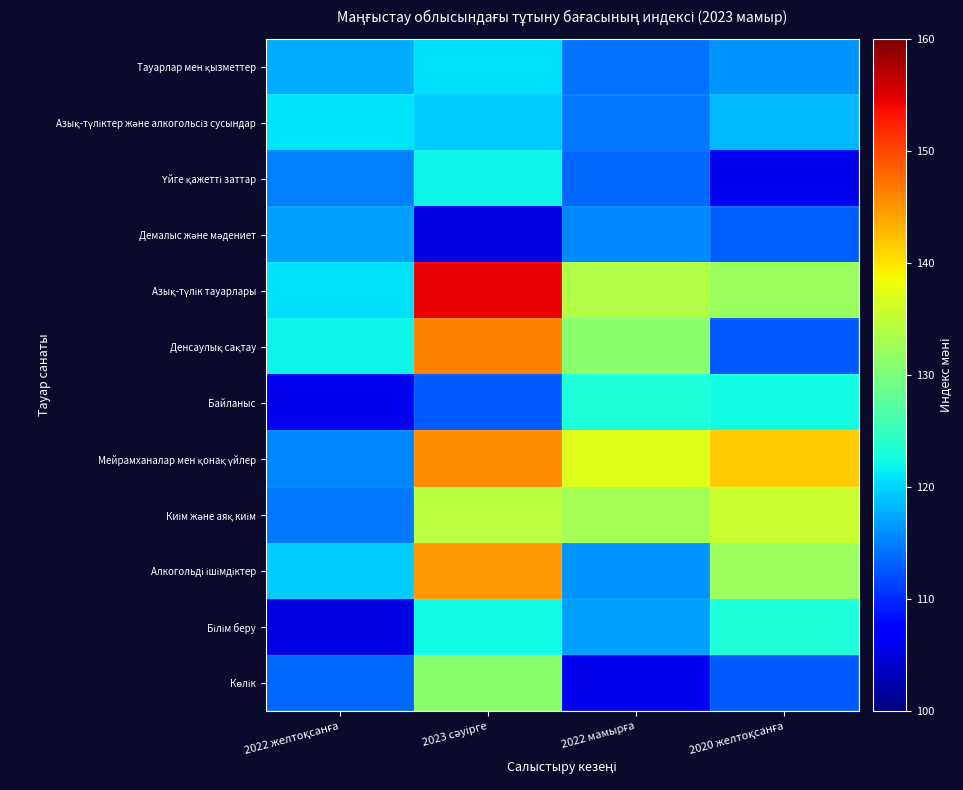

What is the smallest value displayed?

105.3